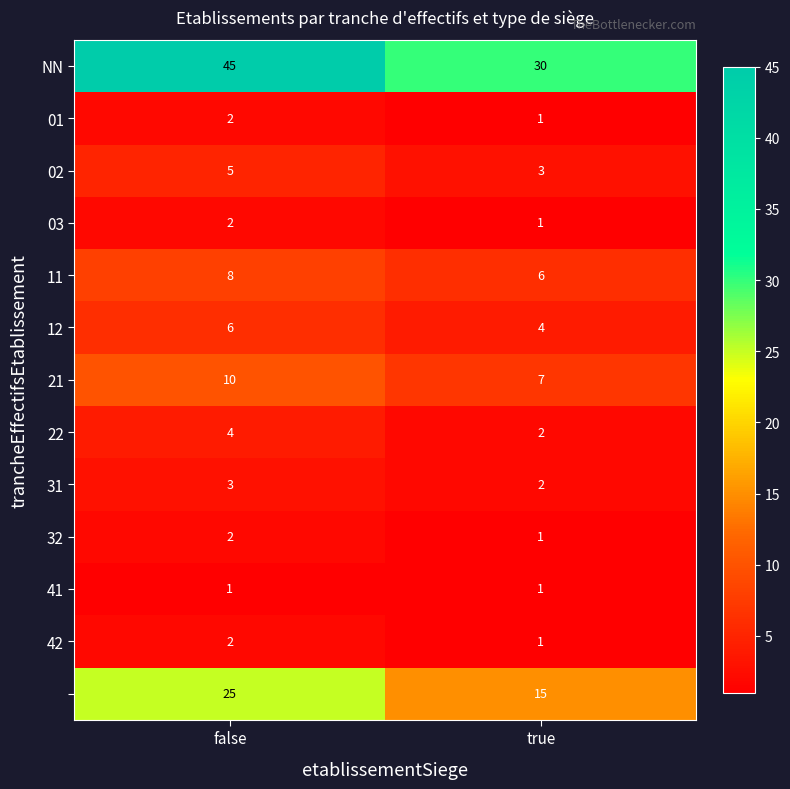

What is the difference between the highest and lowest values at true?

29